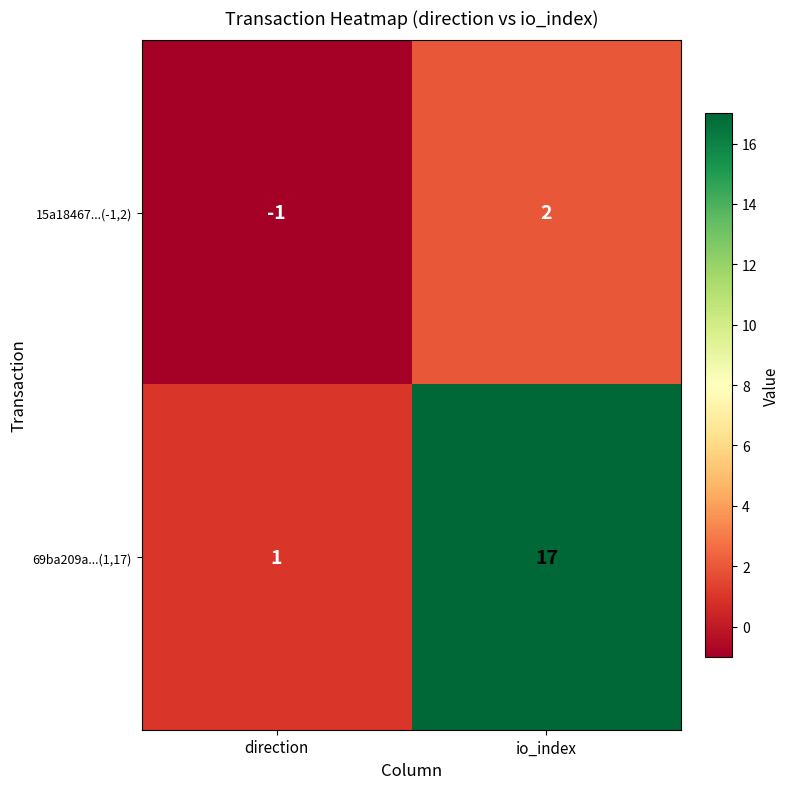

At how many categories does at least one series exceed 15?

1